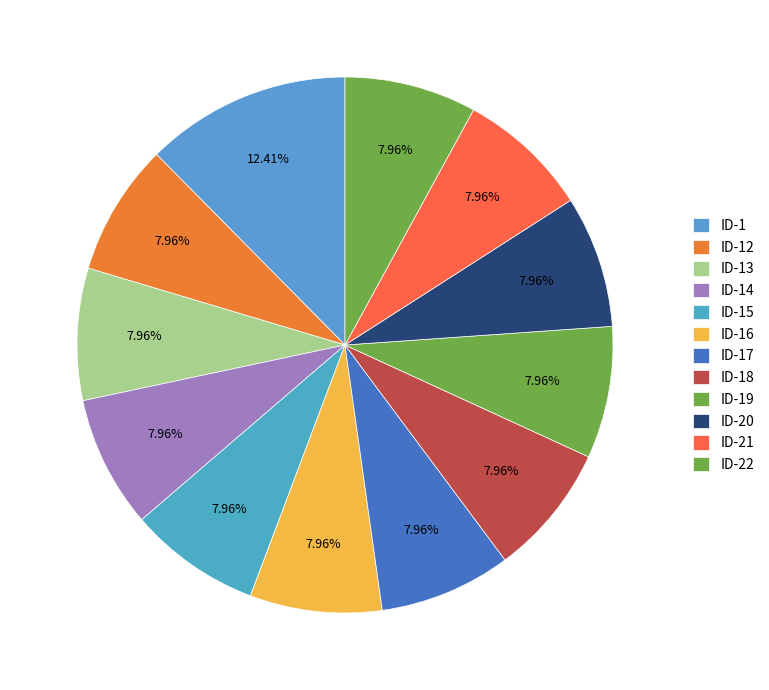

Which category has the smallest portion of the pie?

ID-12